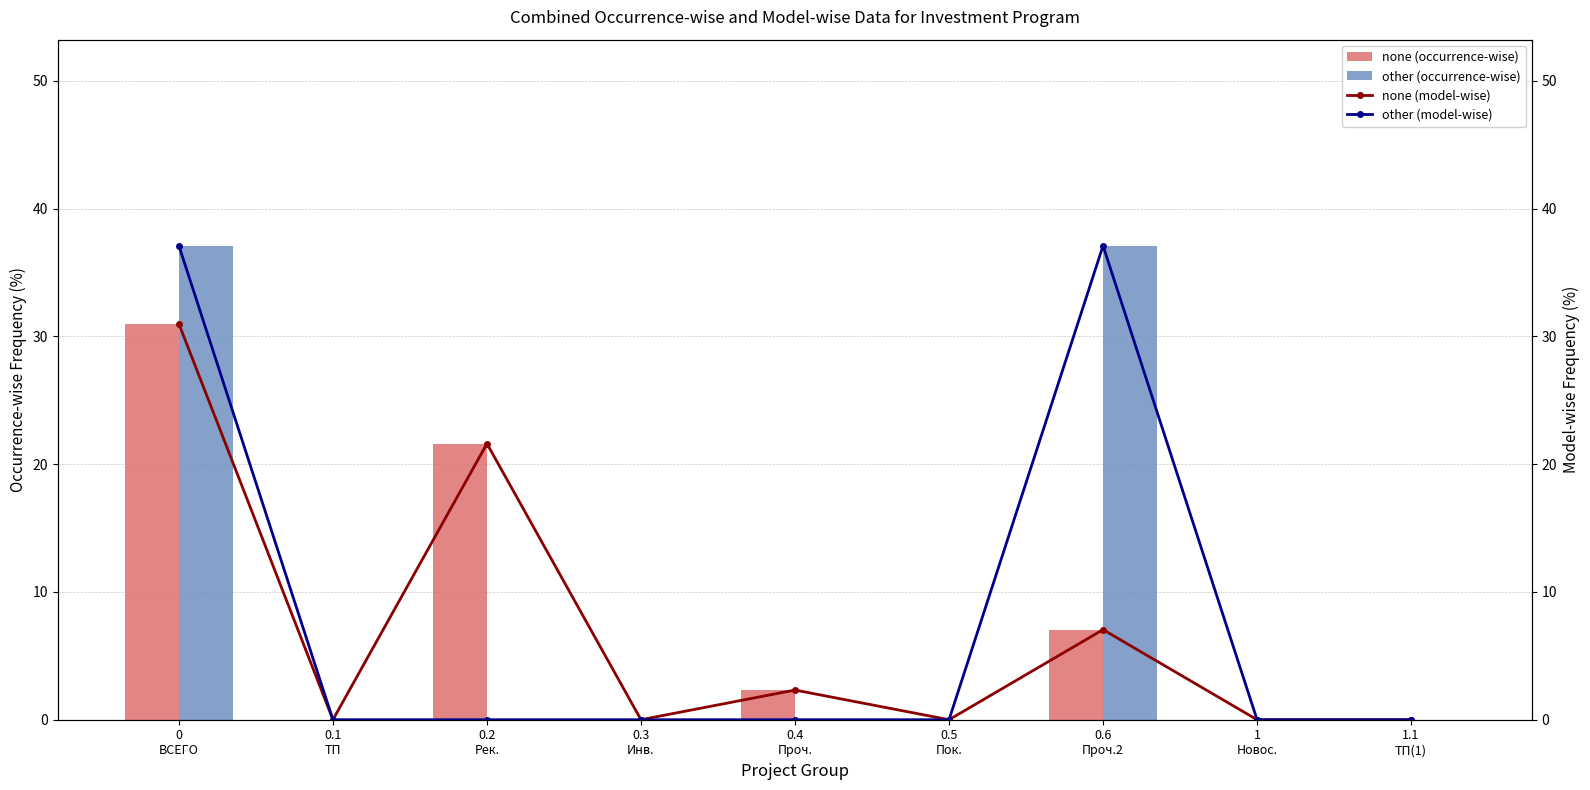

Between 1.1
ТП(1) and 0.4
Проч., which is larger?

0.4
Проч.